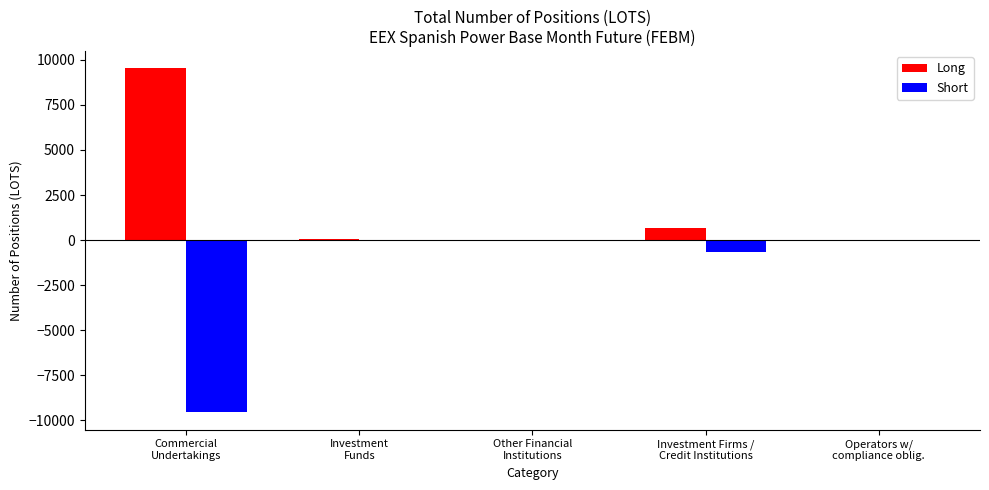

What is the average value of the Long series?

2049.2